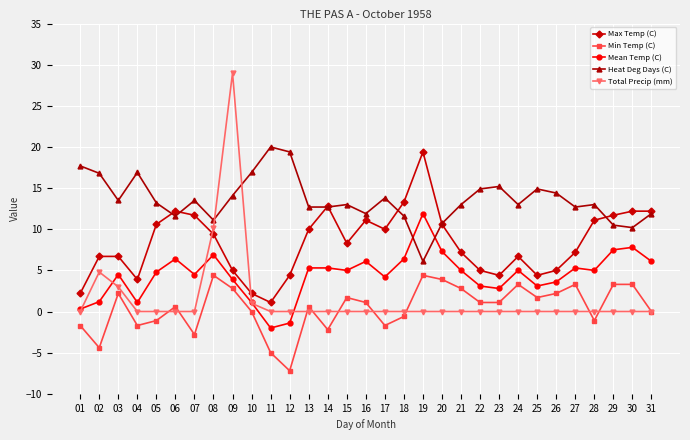

Which series has the largest total across all categories?

Heat Deg Days (C)